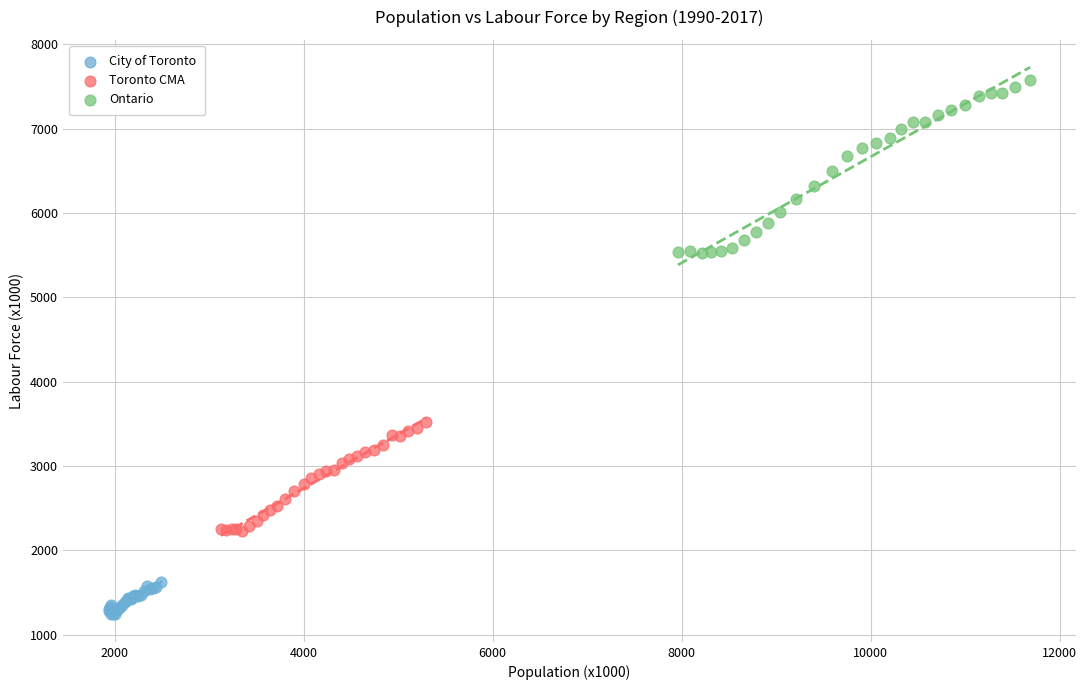

Which series reaches the minimum Y coordinate?

City of Toronto